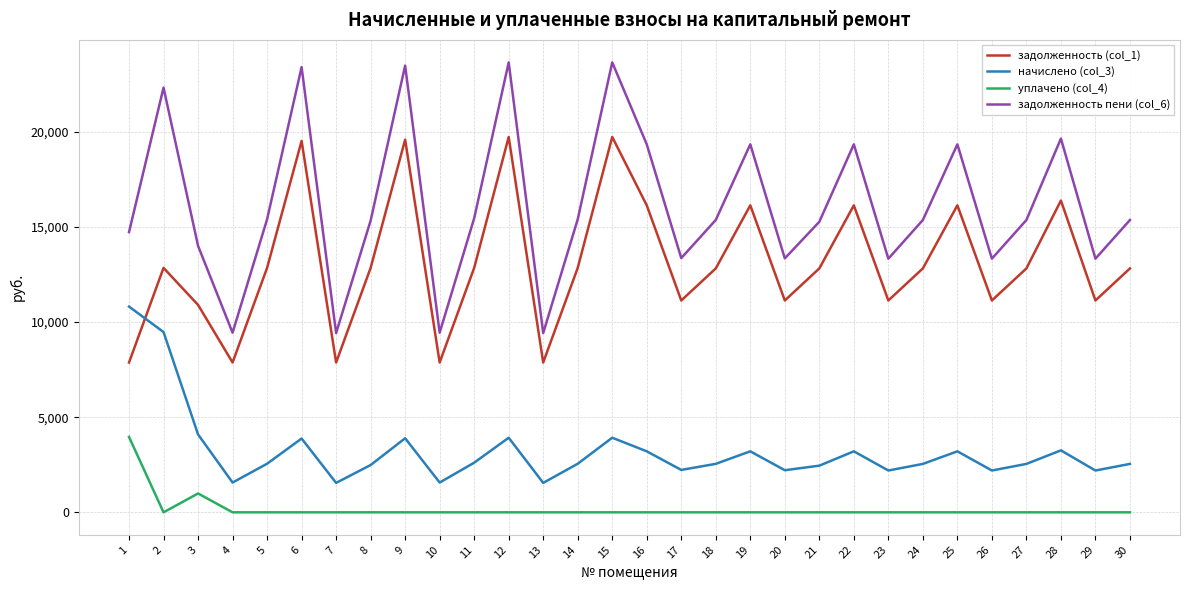

The value of уплачено (col_4) at 19 is 0.0. True or false?

True